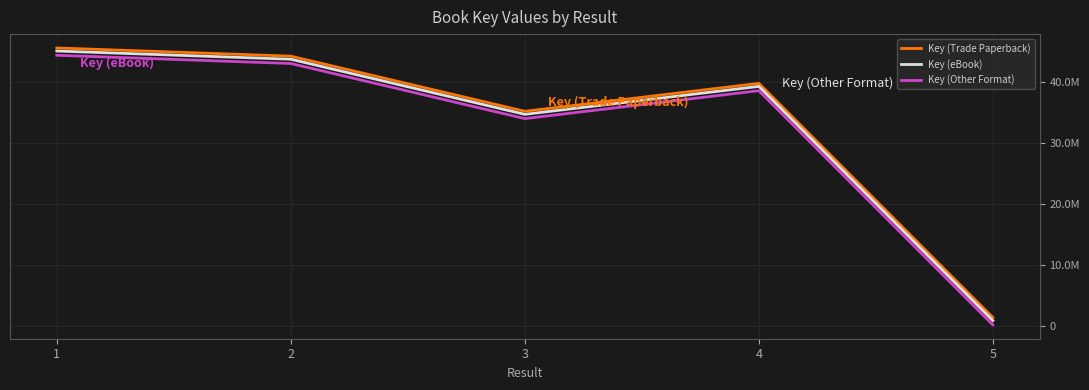

What are all the series names shown in the legend?

Key (Trade Paperback), Key (eBook), Key (Other Format)